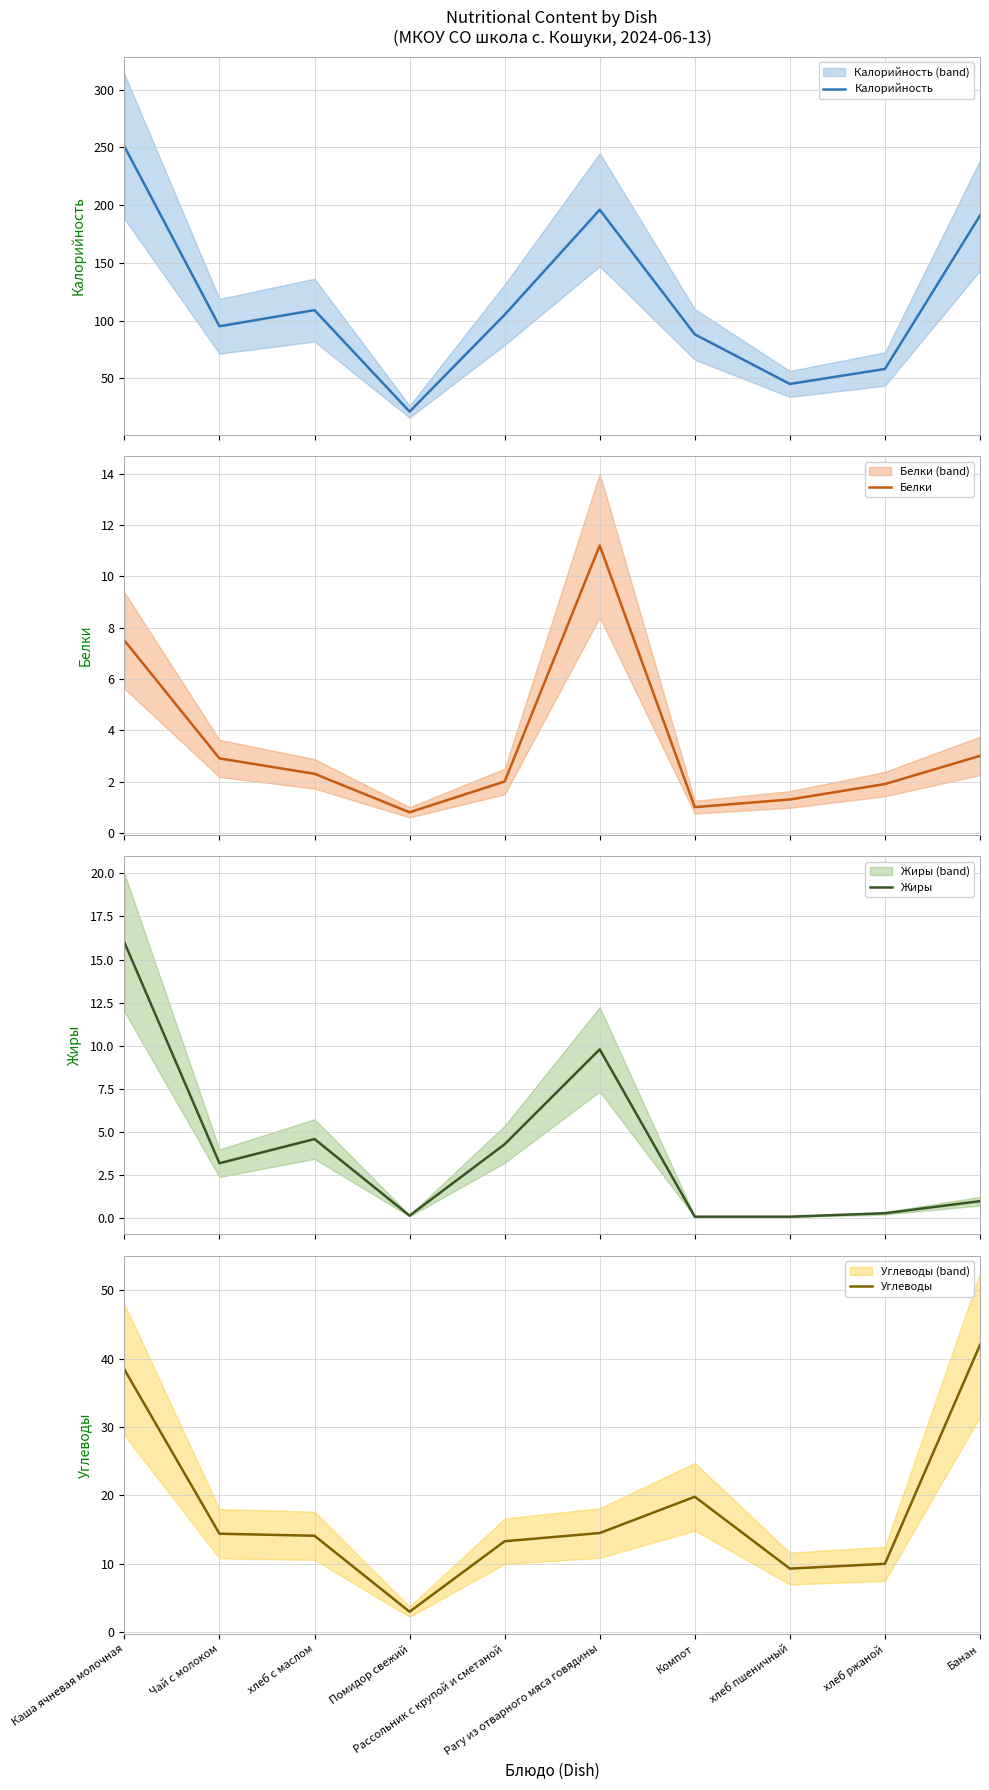

What position from the right is Рассольник с крупой и сметаной?

6